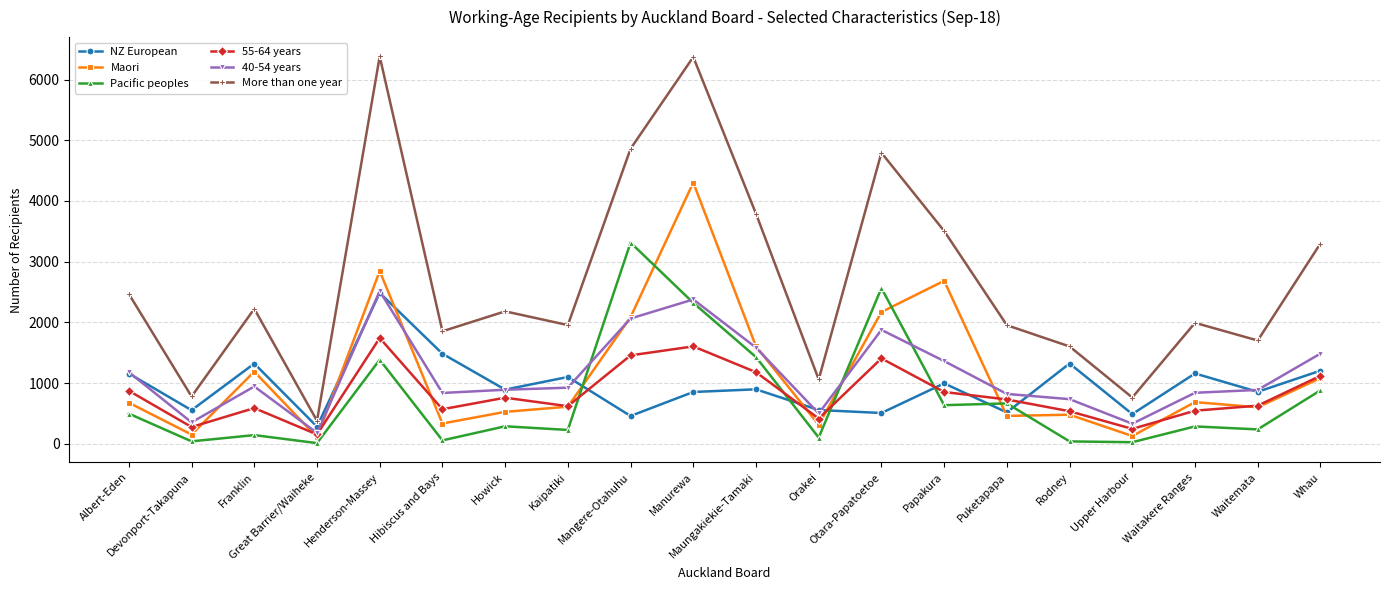

Where is the first local minimum for 40-54 years?

Devonport-Takapuna